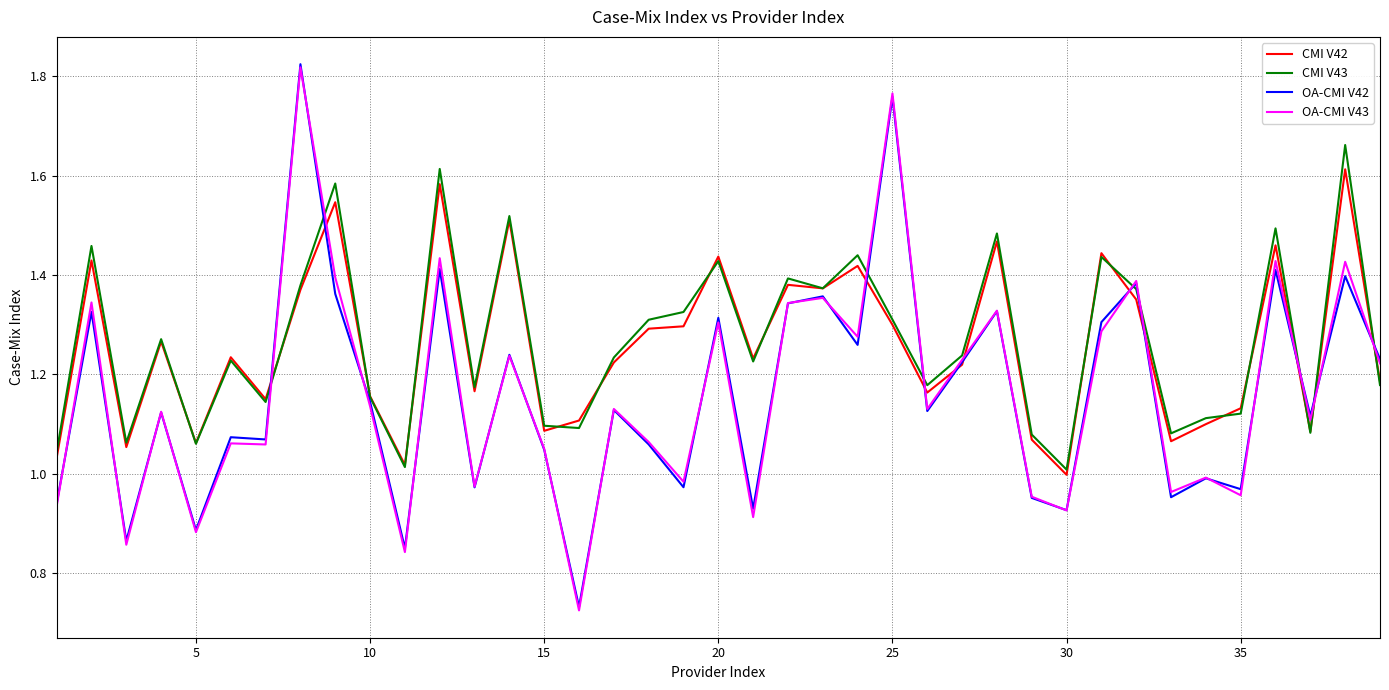

True or false: OA-CMI V43 has a value of 0.4 at 20.

False